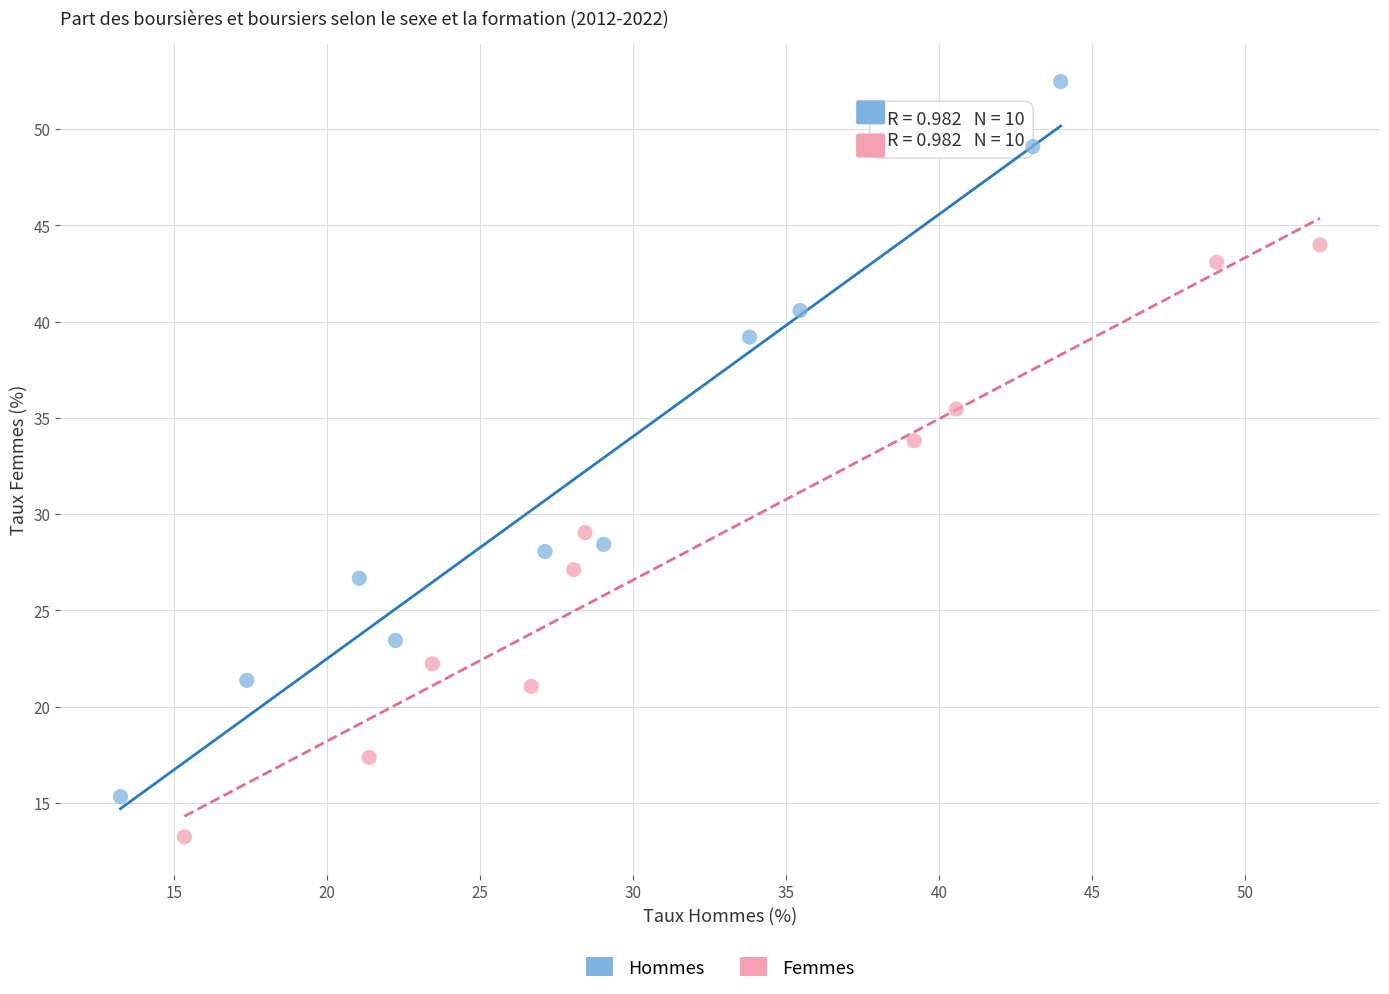

Which series has the widest spread of Y values?

Hommes